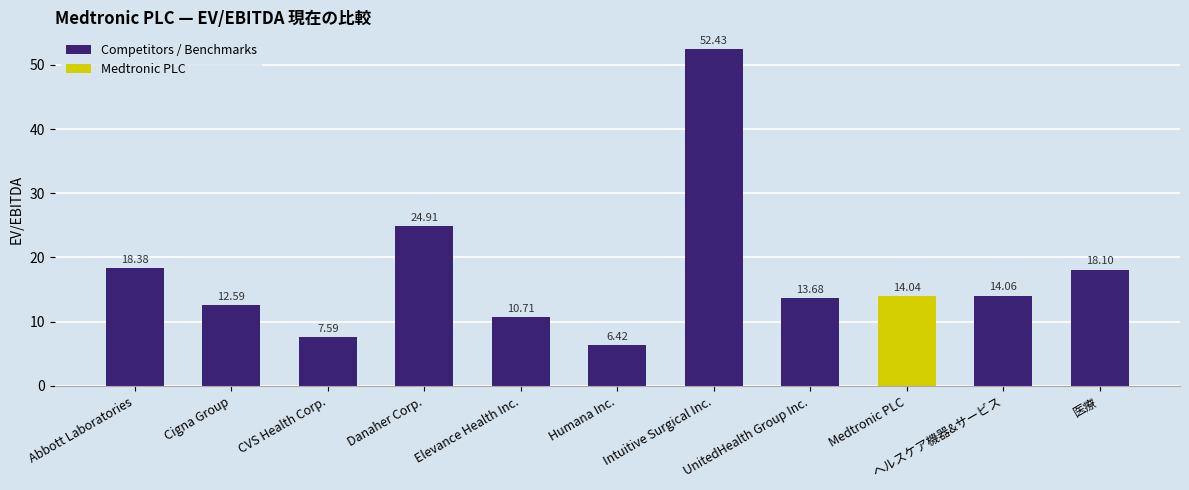

Rank the categories by value from lowest to highest.

Humana Inc., CVS Health Corp., Elevance Health Inc., Cigna Group, UnitedHealth Group Inc., Medtronic PLC, ヘルスケア機器&サービス, 医療, Abbott Laboratories, Danaher Corp., Intuitive Surgical Inc.